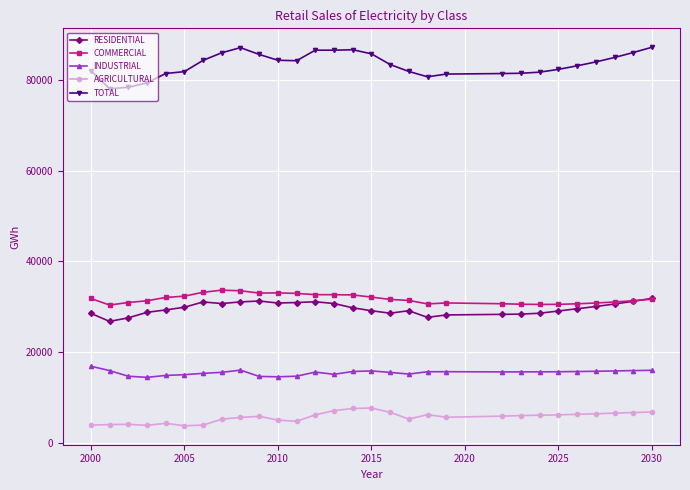

True or false: AGRICULTURAL has more than 1 points higher than both neighbors.

True